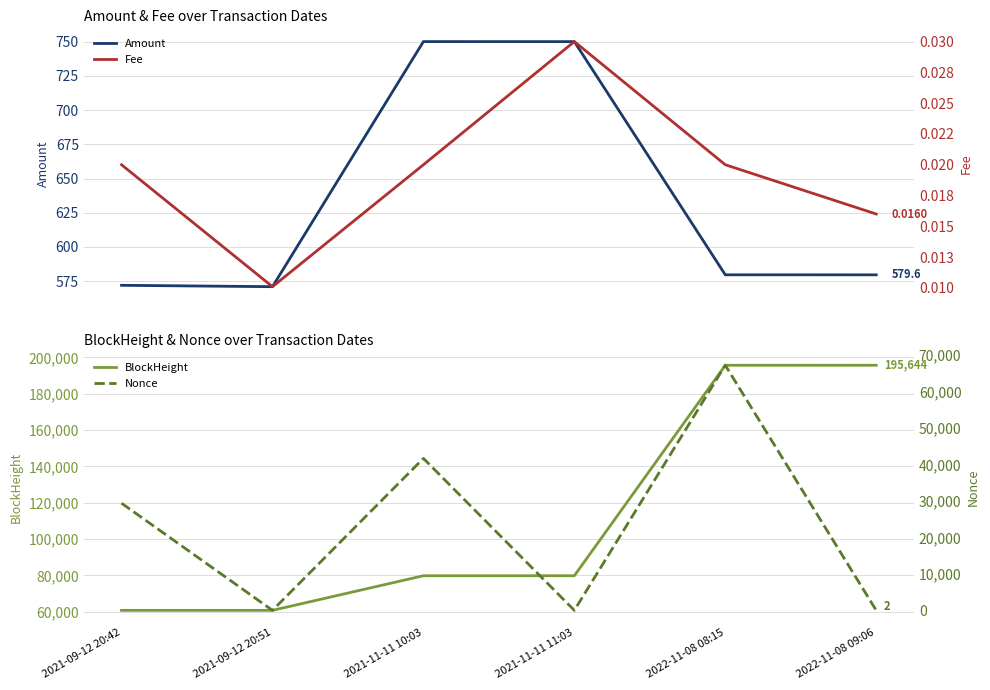

Between 2021-11-11 10:03 and 2022-11-08 08:15, which series saw the biggest shift?

BlockHeight